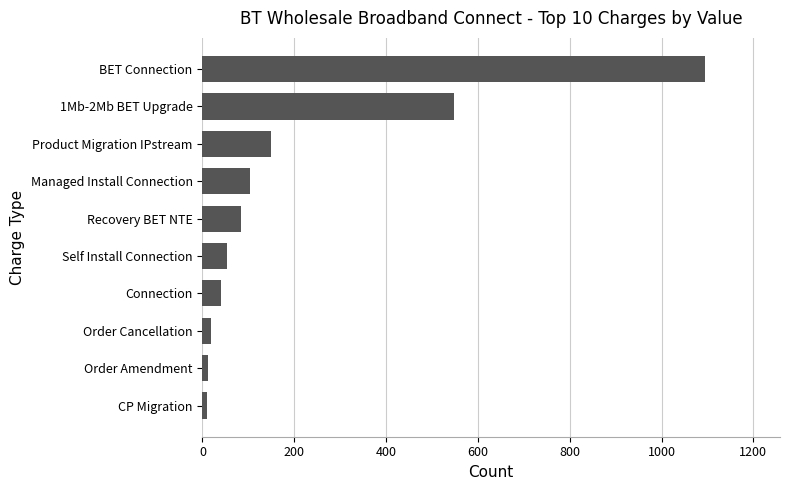

What value does the data have at Product Migration IPstream?

150.0